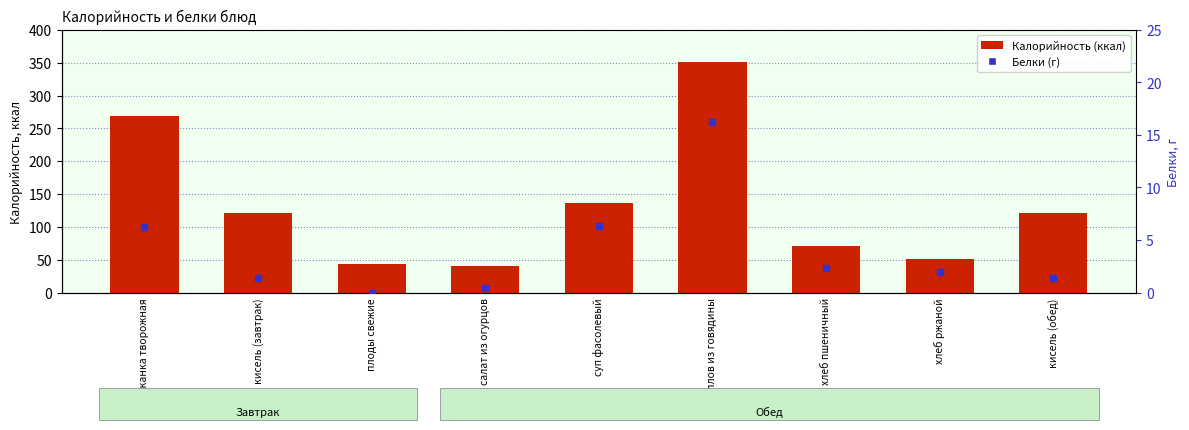

Which series has the largest total across all categories?

Калорийность (ккал)